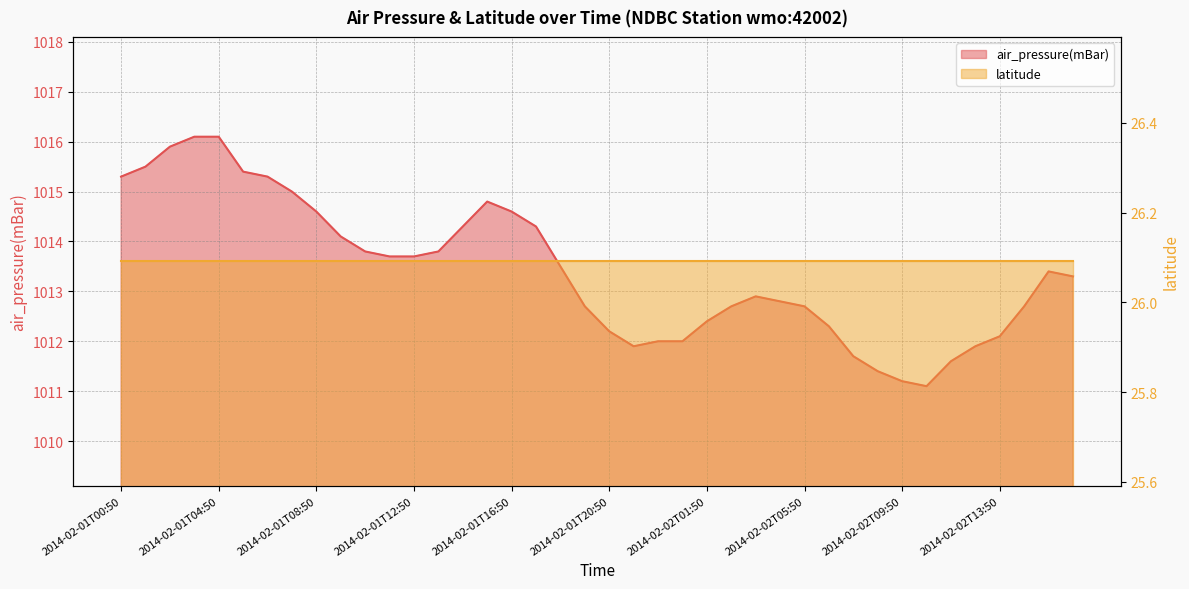

Which has a higher value, 2014-02-02T06:50 or 2014-02-01T13:50?

2014-02-01T13:50